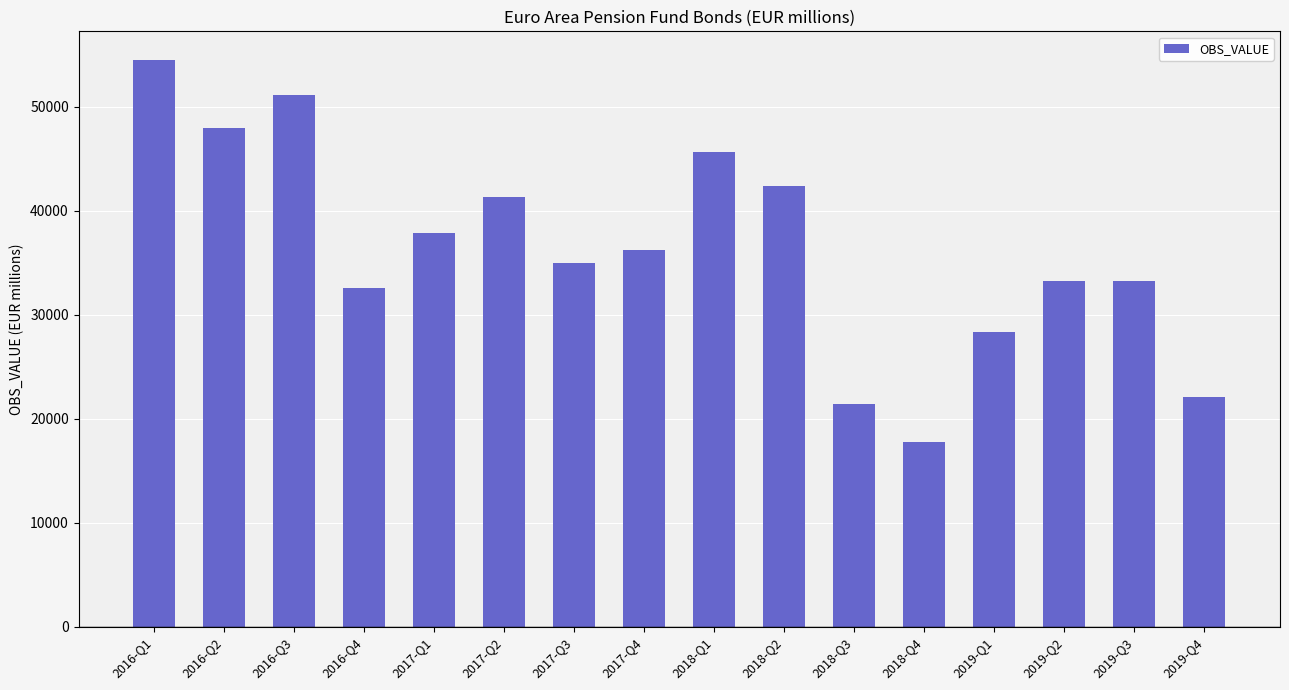

The value at 2019-Q4 is 22045.8. True or false?

True